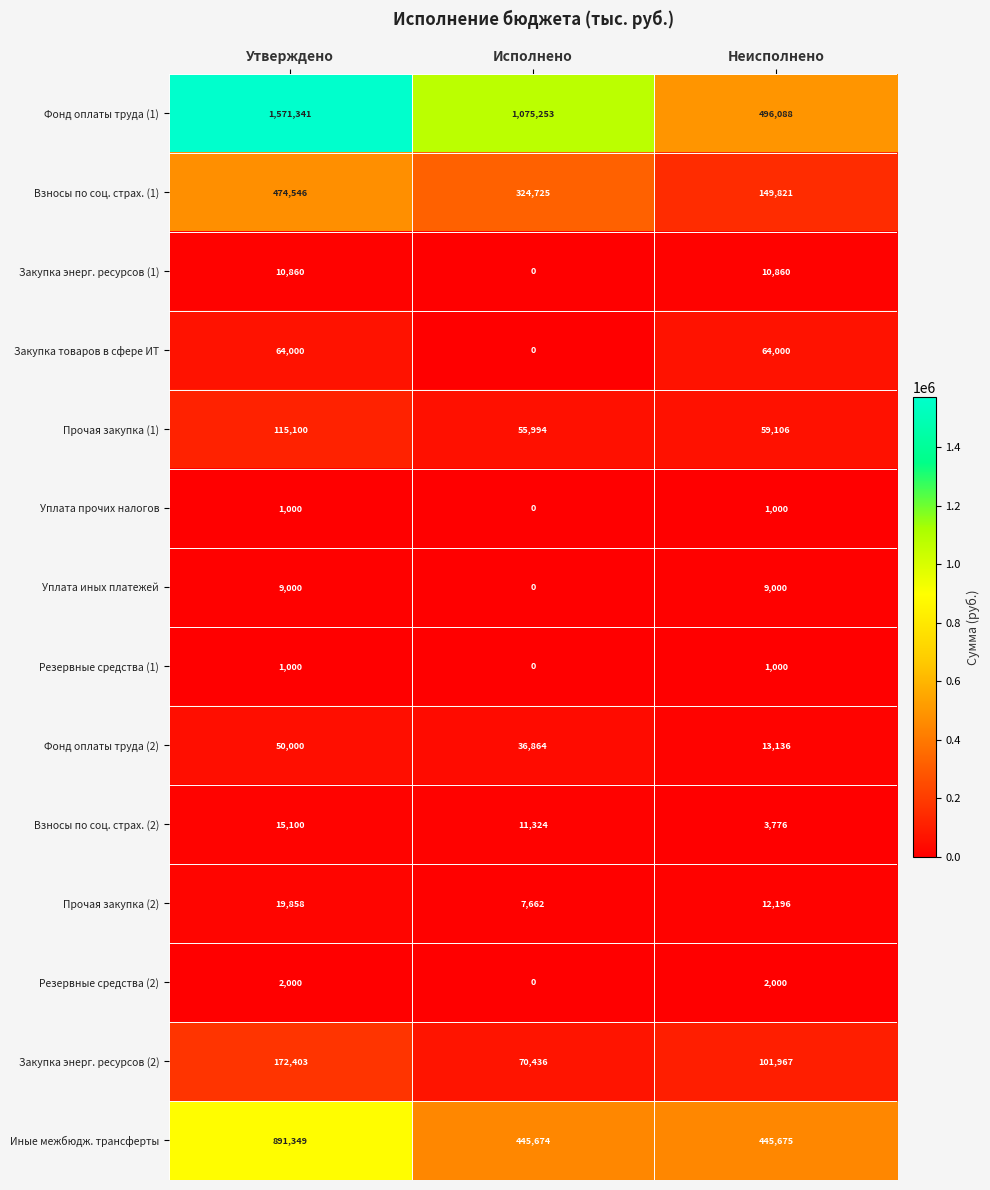

What is the maximum value shown in the chart?

1571341